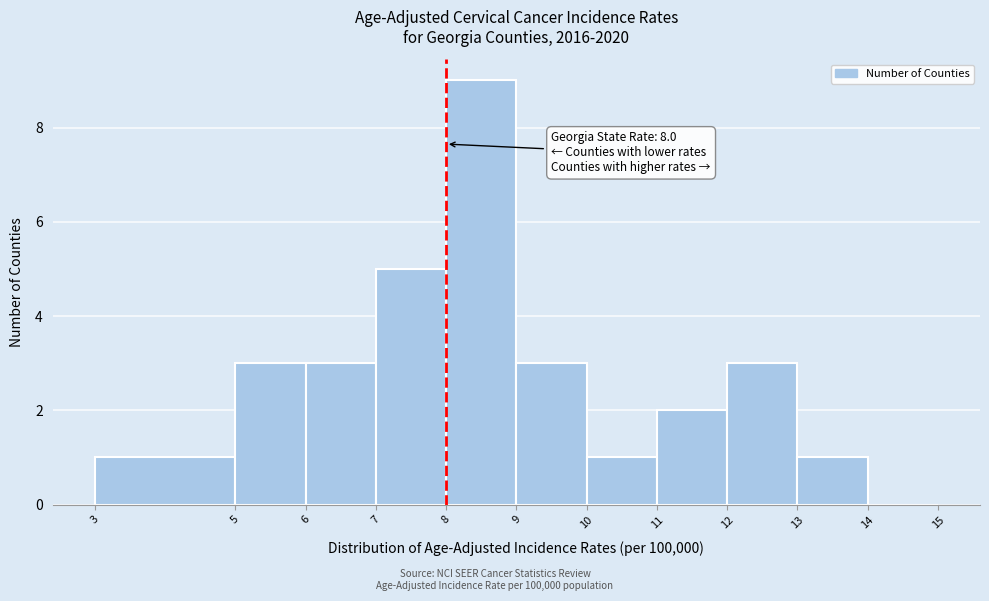

Which range on the x-axis has the tallest bar?

8 to 9